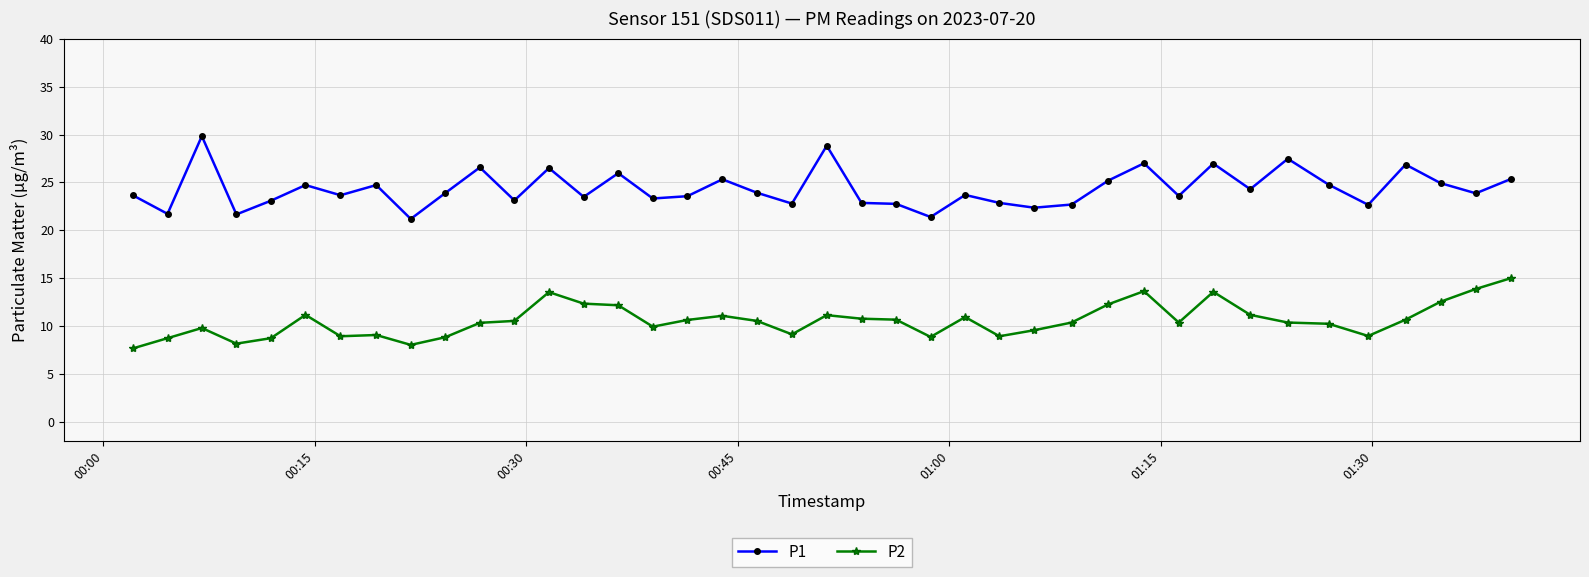

What is the minimum value shown in the chart?

7.7